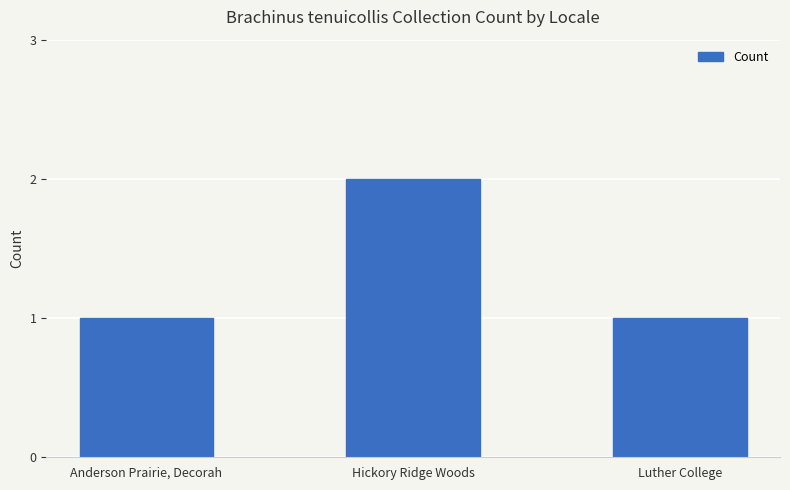

How many bars are there in total?

3